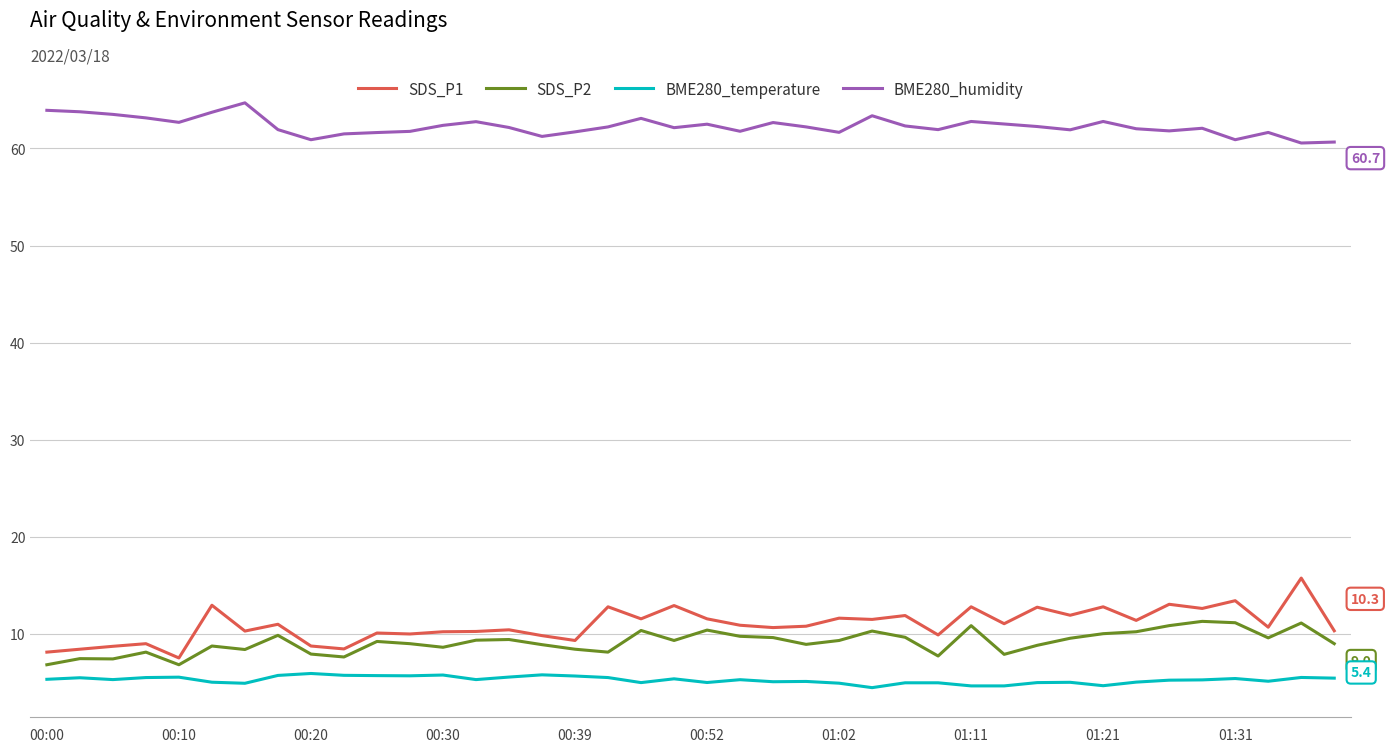

Which series has the largest total across all categories?

BME280_humidity